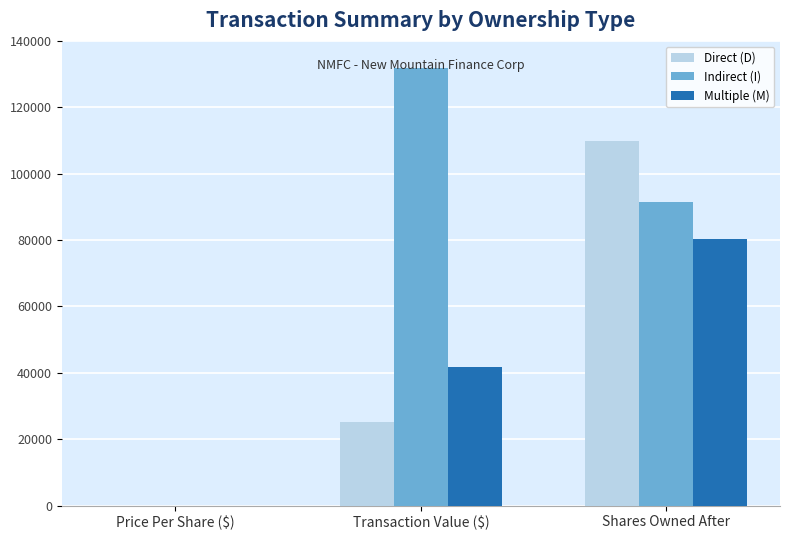

True or false: Direct (D) has a value of 109983.0 at Shares Owned After.

True